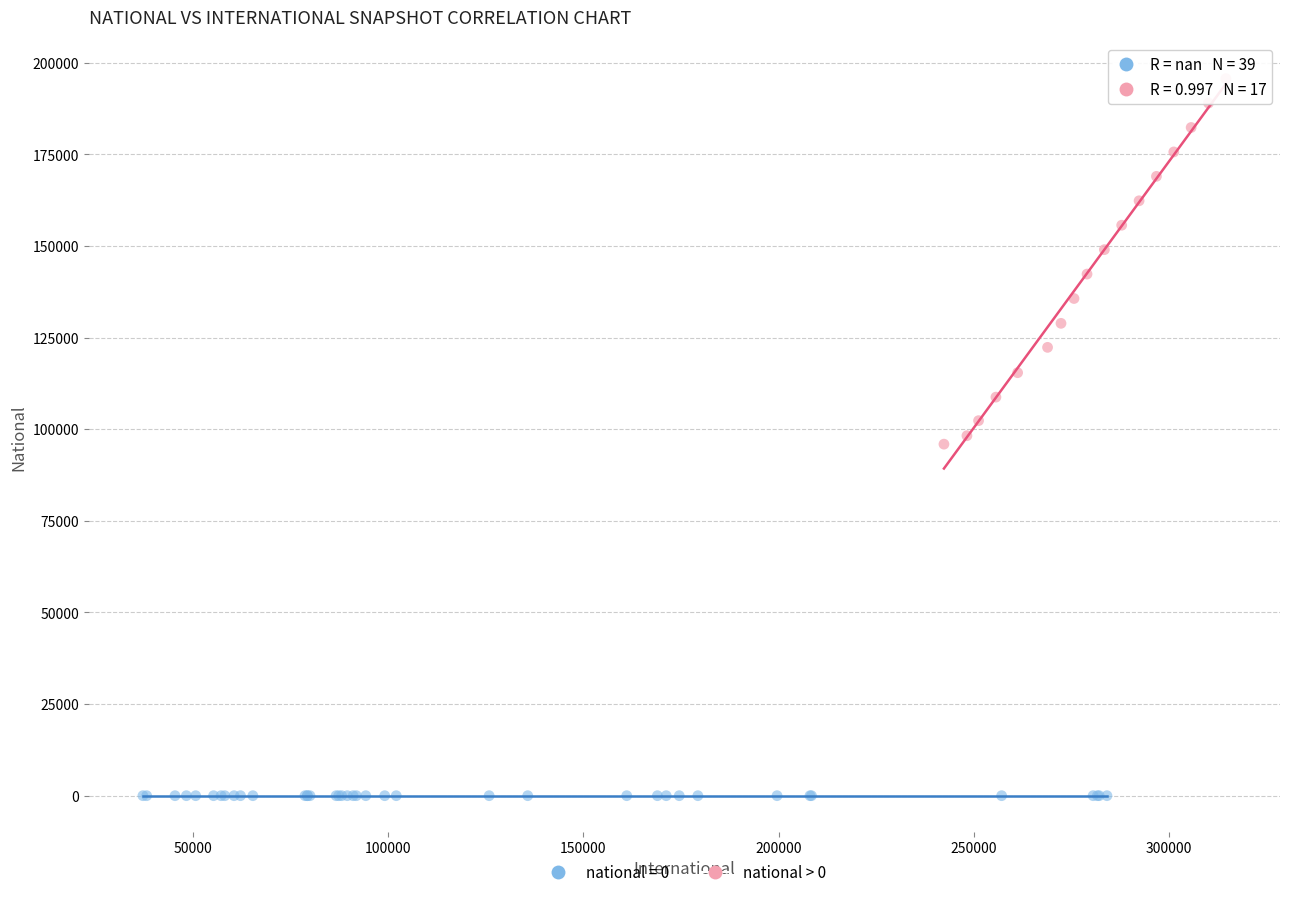

Which series reaches the maximum Y coordinate?

national > 0